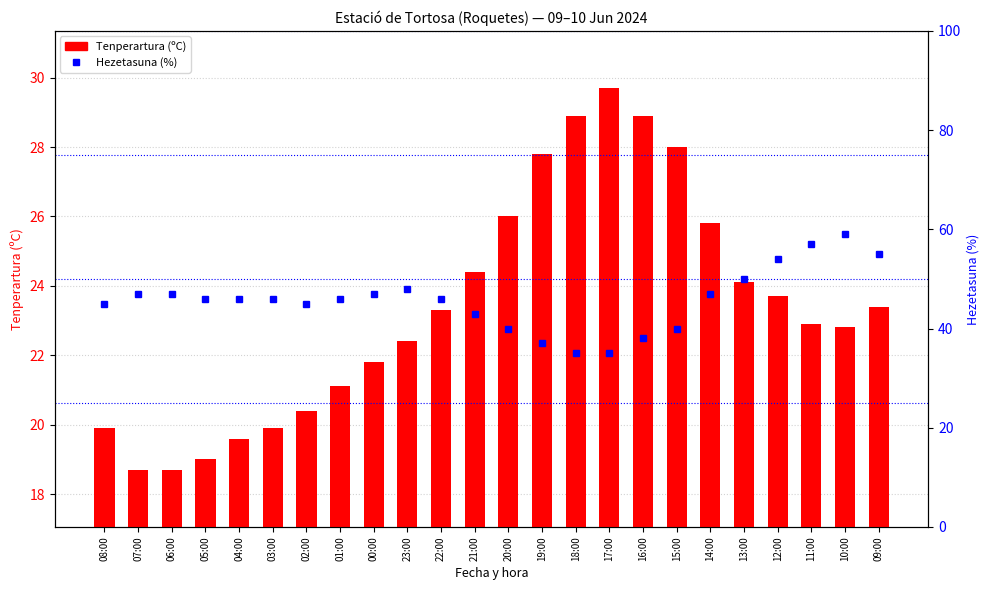

Are the bars horizontal?

No